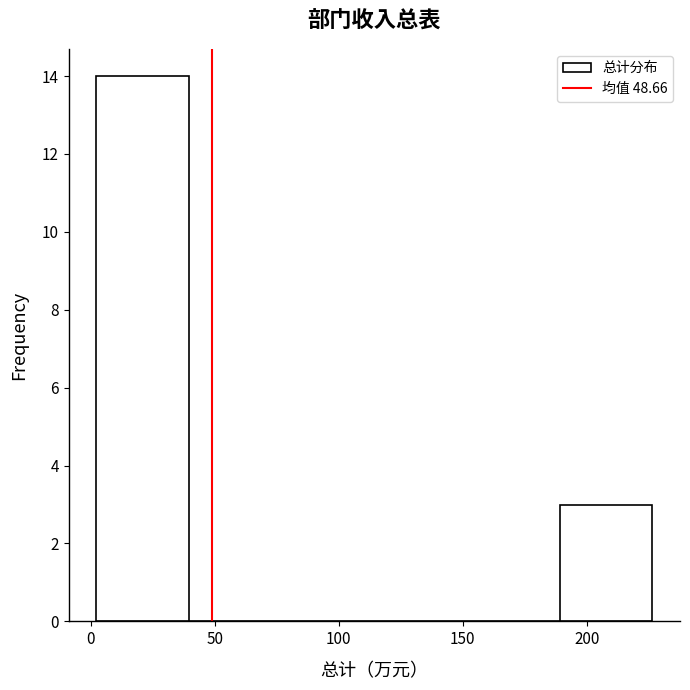

Which range on the x-axis has the tallest bar?

0 to 40